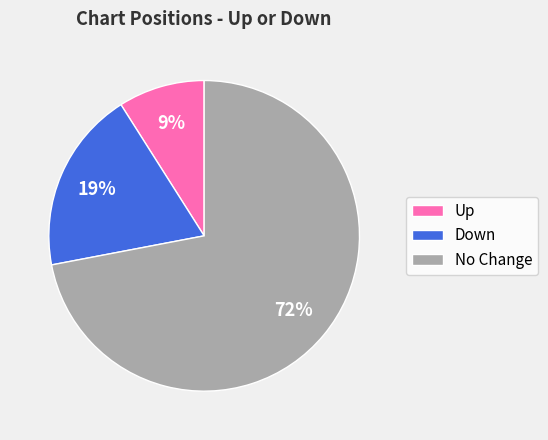

How many slices are in this pie chart?

3